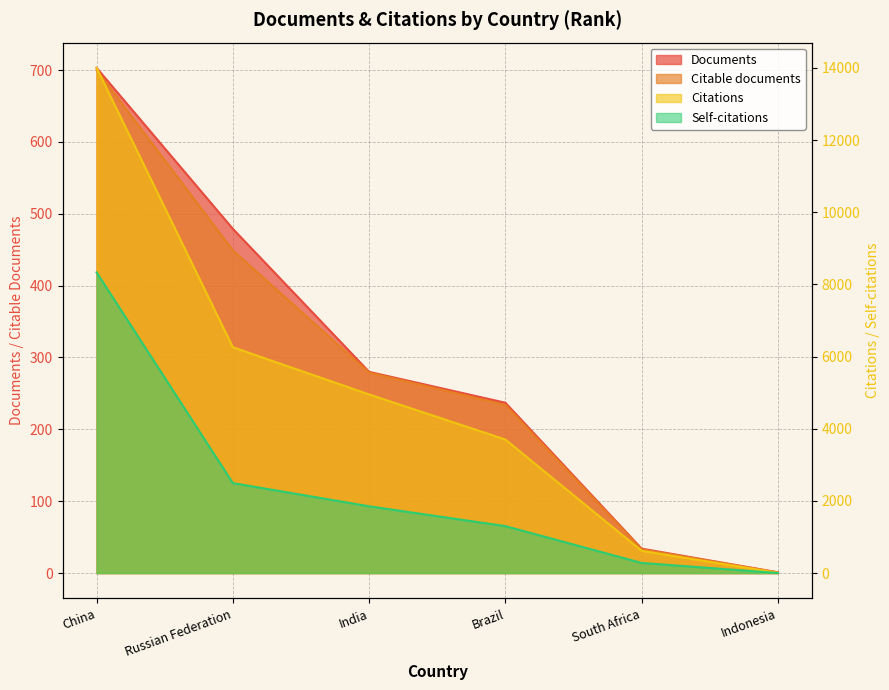

What is the total value across all series at Russian Federation?

9679